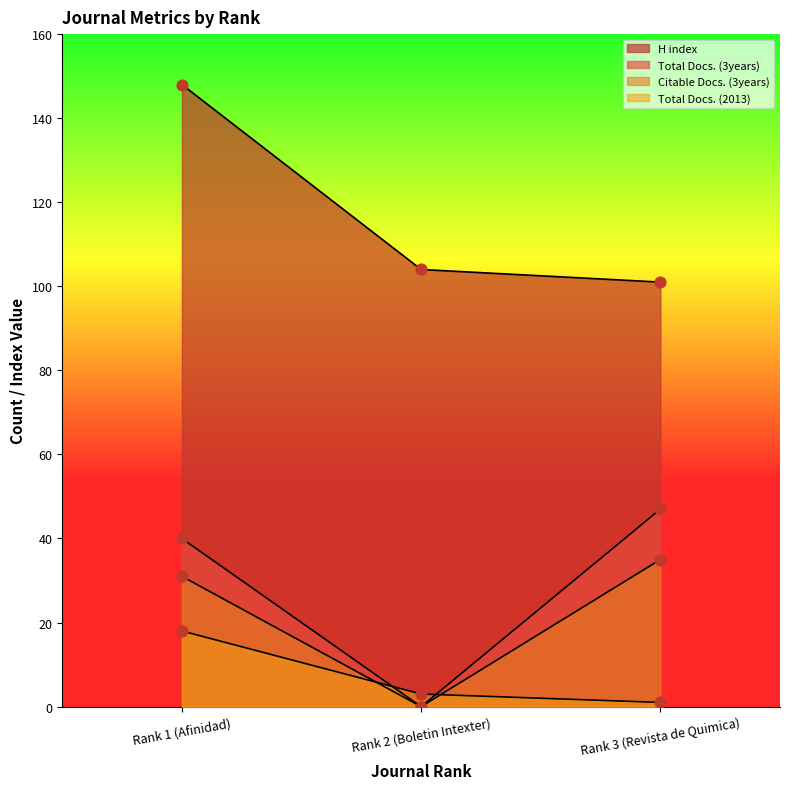

Which series reaches the minimum Y coordinate?

Total Docs. (3years)